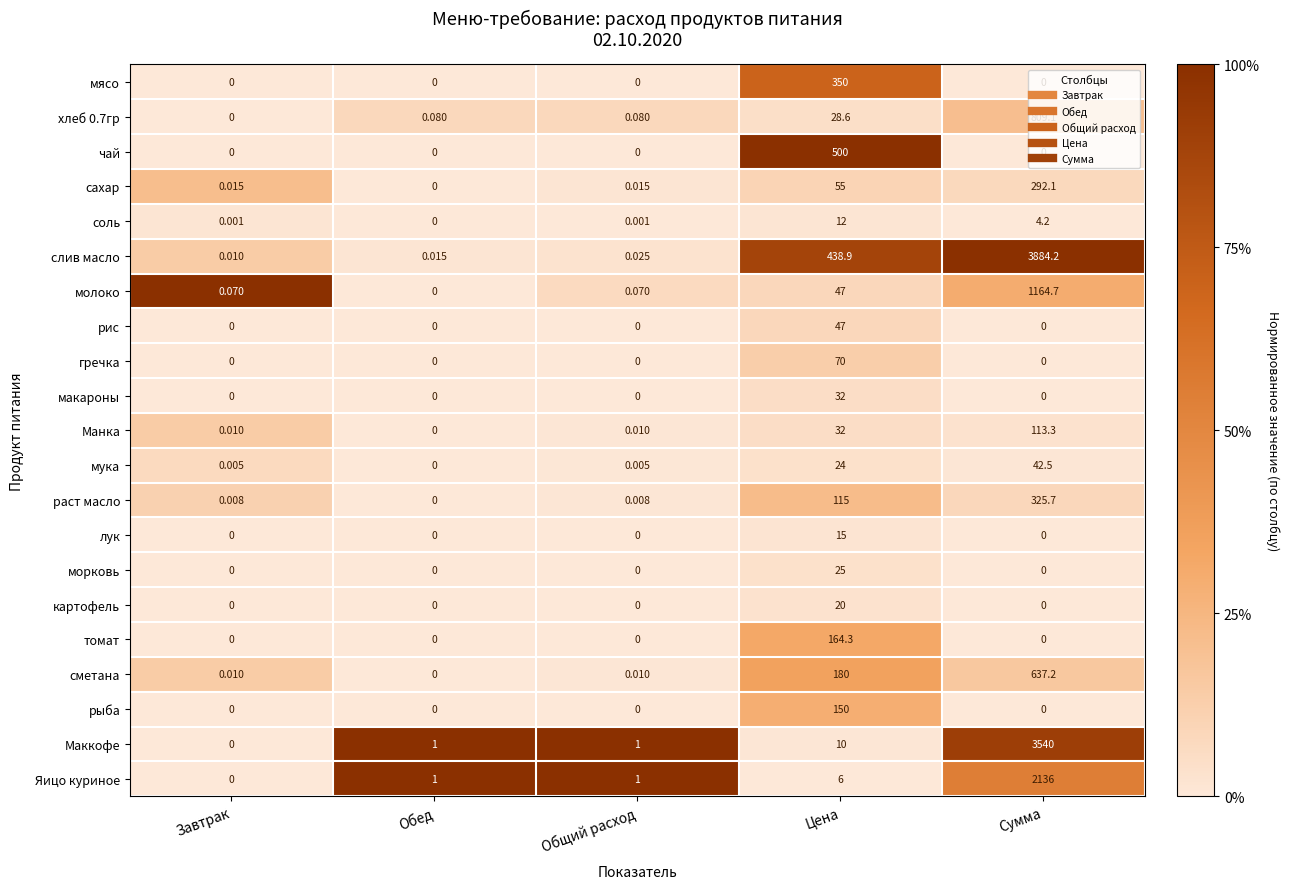

How many data points does each series have?

5